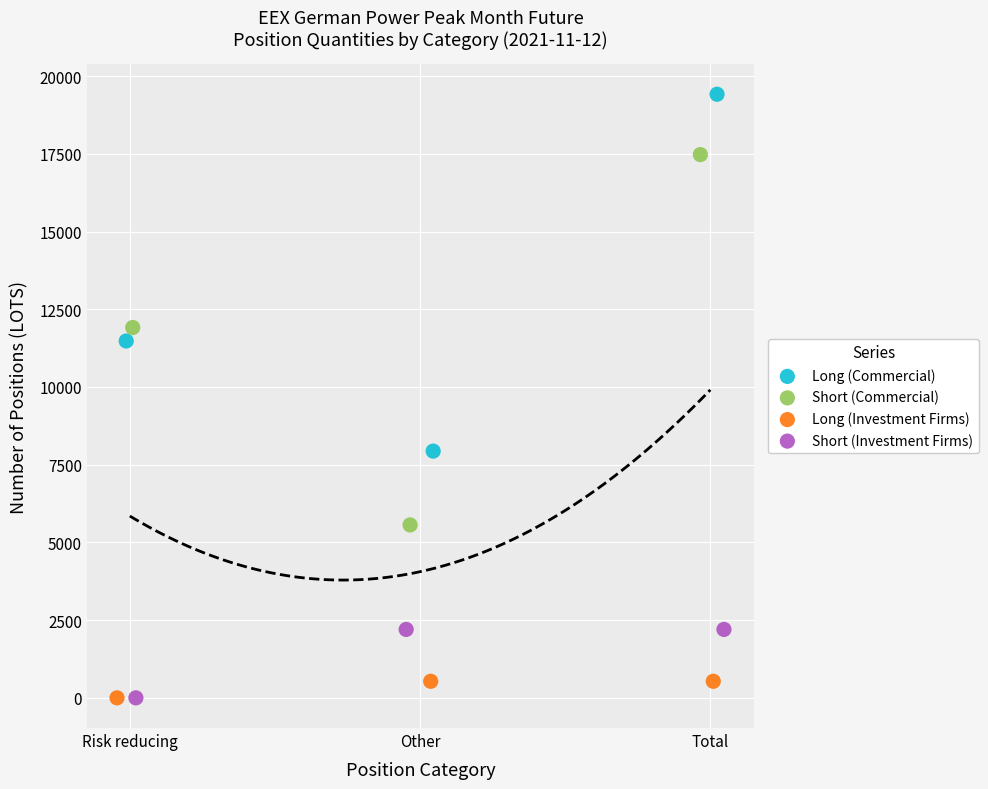

Which series has the widest spread of Y values?

Short (Commercial)